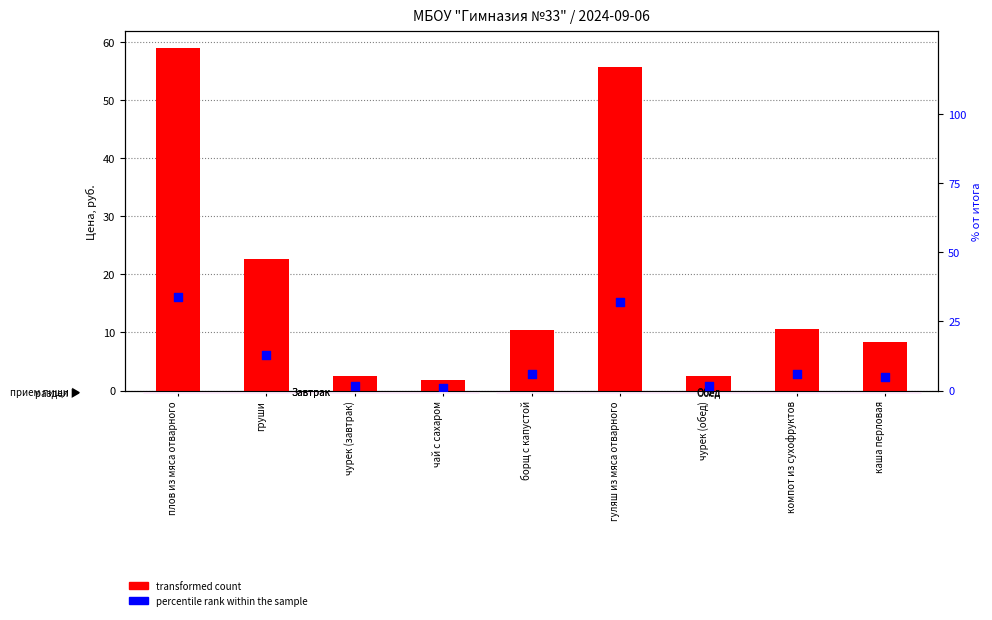

What are all the series names shown in the legend?

transformed count, percentile rank within the sample